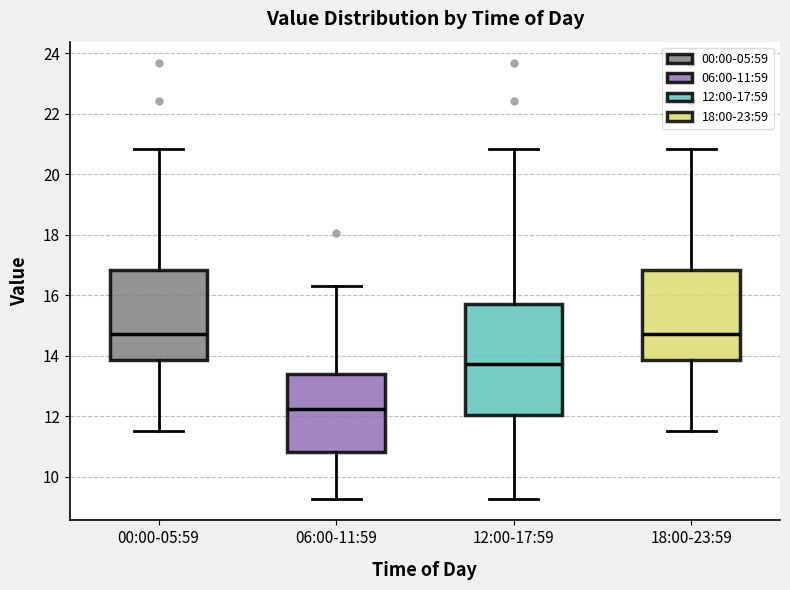

Reading left to right, read every box against the y-axis: the position of its median line, the range the box covers, and the ends of its whiskers. The values are not printed on the chart, so give them approximately, as read against the axis.

00:00-05:59: median 14.8, box 13.8 to 16.8, whiskers 11.6 to 20.8
06:00-11:59: median 12.2, box 10.8 to 13.4, whiskers 9.2 to 16.4
12:00-17:59: median 13.8, box 12.0 to 15.8, whiskers 9.2 to 20.8
18:00-23:59: median 14.8, box 13.8 to 16.8, whiskers 11.6 to 20.8